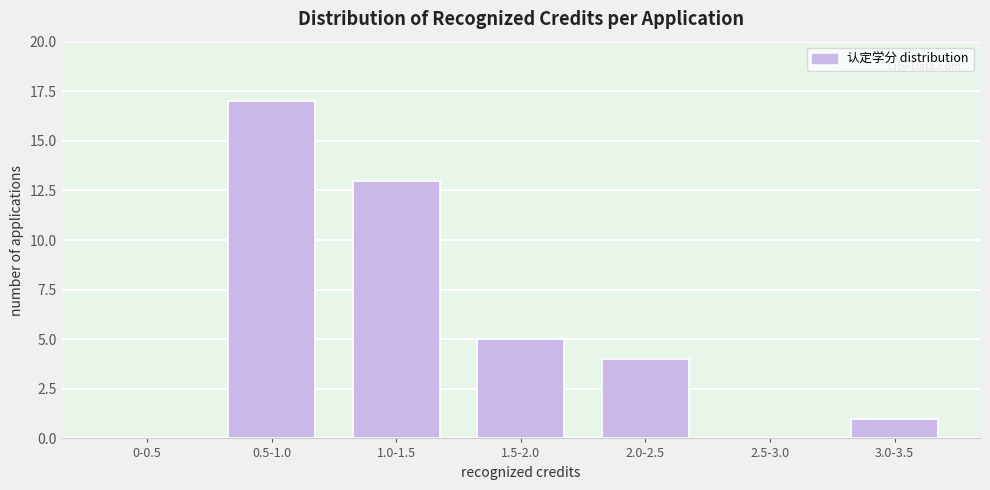

Reading left to right, extract all data points from this chart.

0-0.5=0	0.5-1.0=17	1.0-1.5=13	1.5-2.0=5	2.0-2.5=4	2.5-3.0=0	3.0-3.5=1